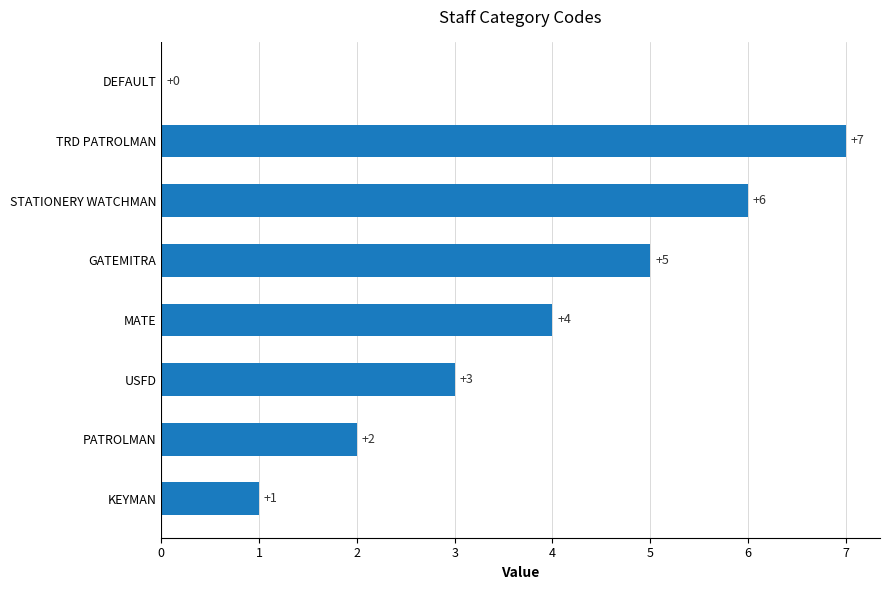

Approximately how many times larger is the value at MATE compared to GATEMITRA?

0.8